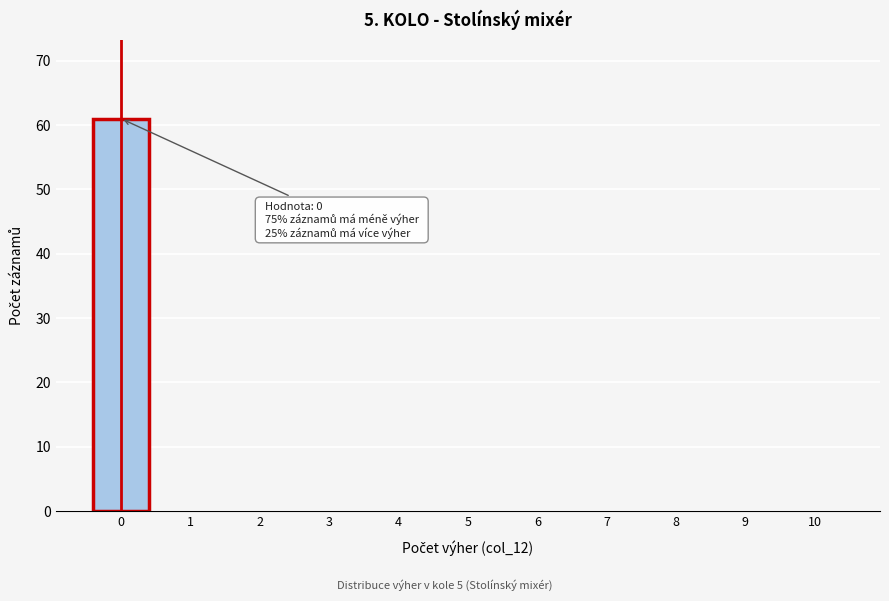

Reading left to right, what are all the values shown in this chart?

0=61	1=0	2=0	3=0	4=0	5=0	6=0	7=0	8=0	9=0	10=0